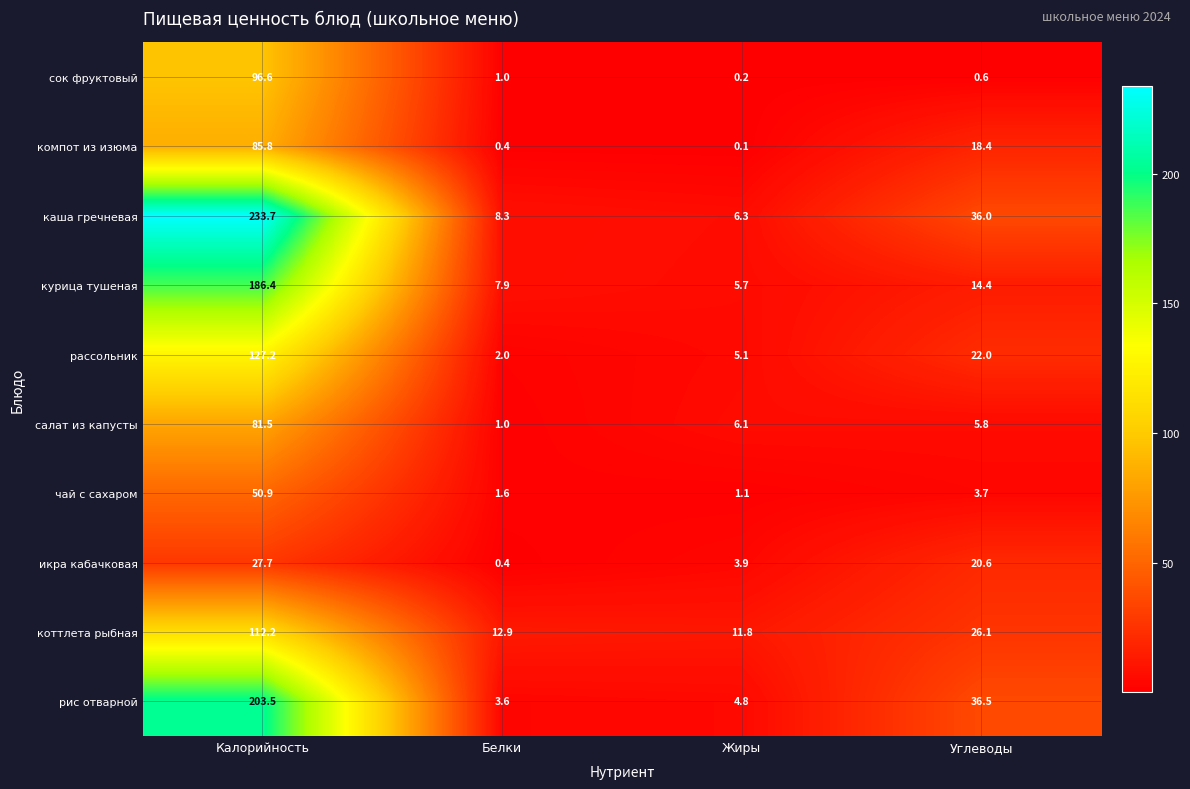

At which label is сок фруктовый closest to 48?

Белки